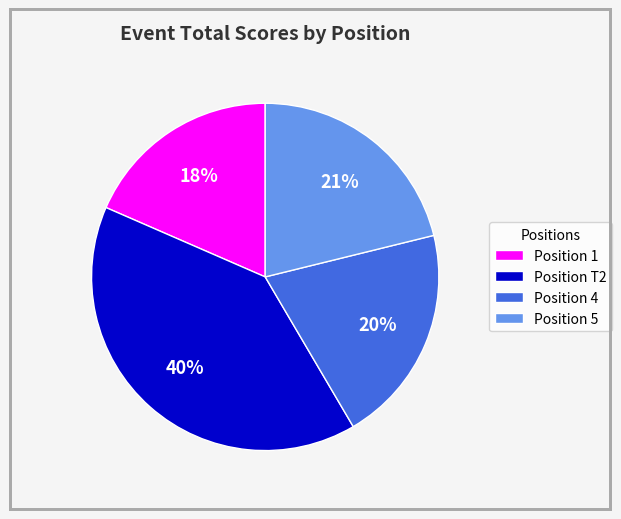

What is the smallest slice in the pie chart?

Position 1